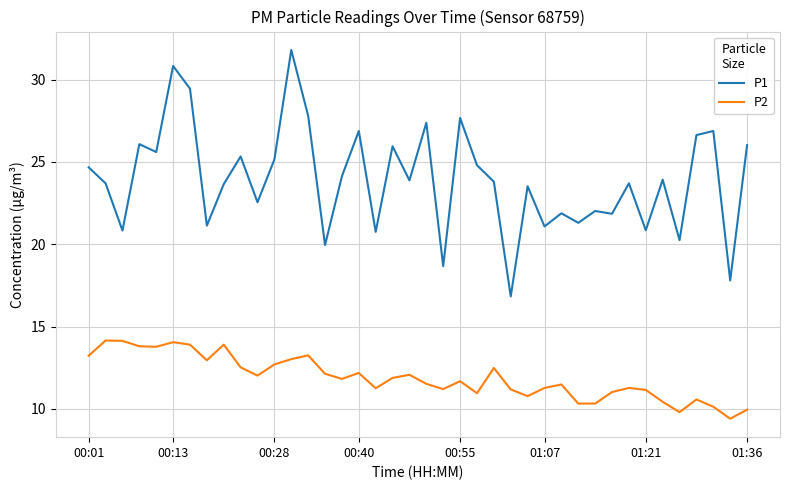

List the series in order of their peak value, highest first.

P1, P2